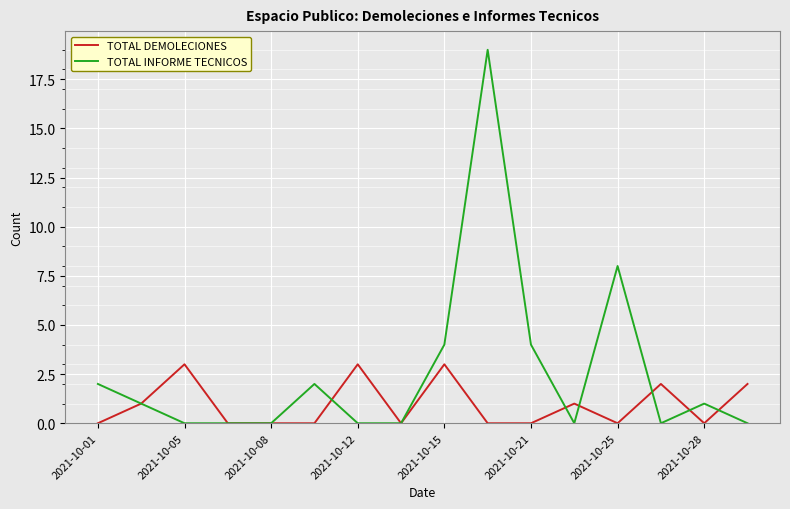

What is the greatest value displayed?

19